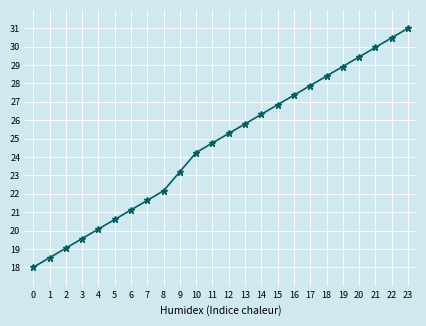

Which has a higher value, 8 or 5?

8